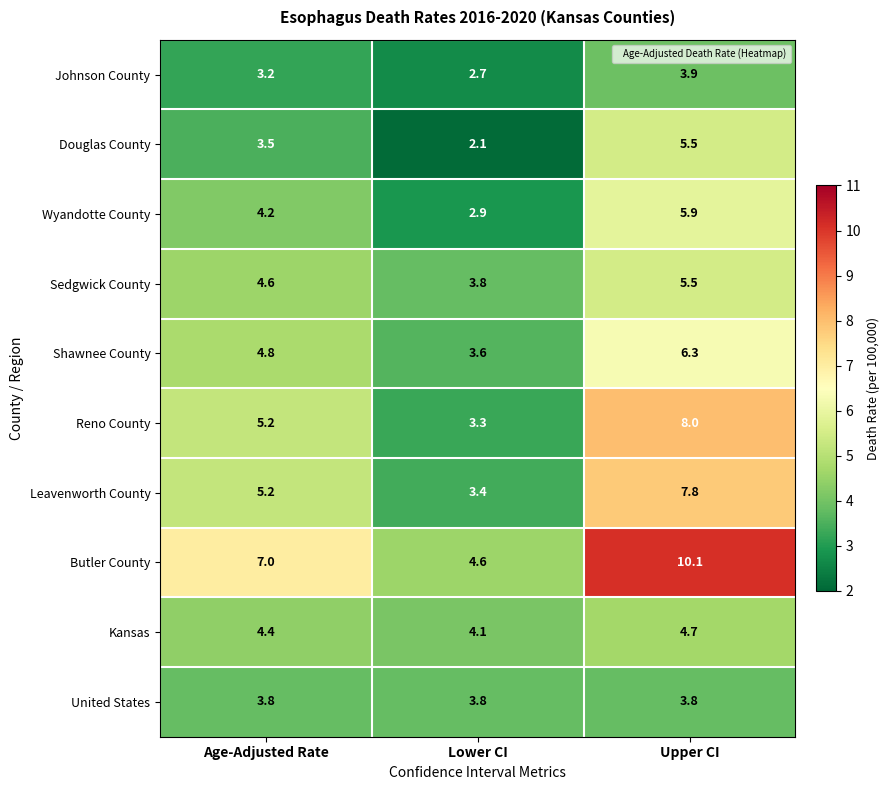

Reading left to right, transcribe all the data shown in this chart.

Johnson County: 3.2	2.7	3.9
Douglas County: 3.5	2.1	5.5
Wyandotte County: 4.2	2.9	5.9
Sedgwick County: 4.6	3.8	5.5
Shawnee County: 4.8	3.6	6.3
Reno County: 5.2	3.3	8.0
Leavenworth County: 5.2	3.4	7.8
Butler County: 7.0	4.6	10.1
Kansas: 4.4	4.1	4.7
United States: 3.8	3.8	3.8